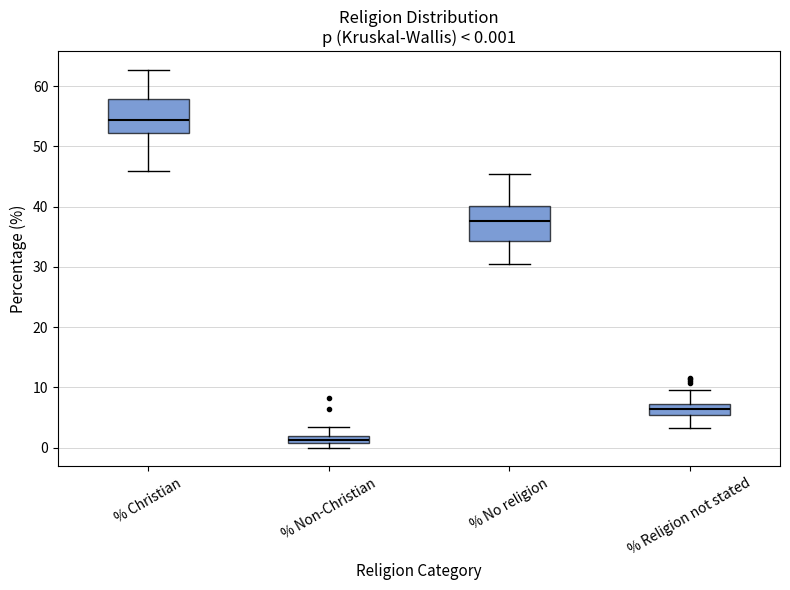

Which box's median line is the highest?

% Christian